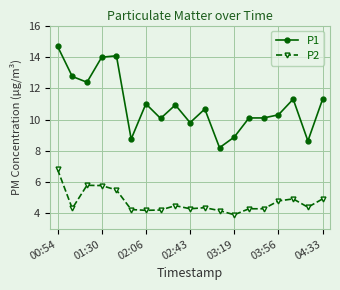

What is the average value of the P1 series?

10.9